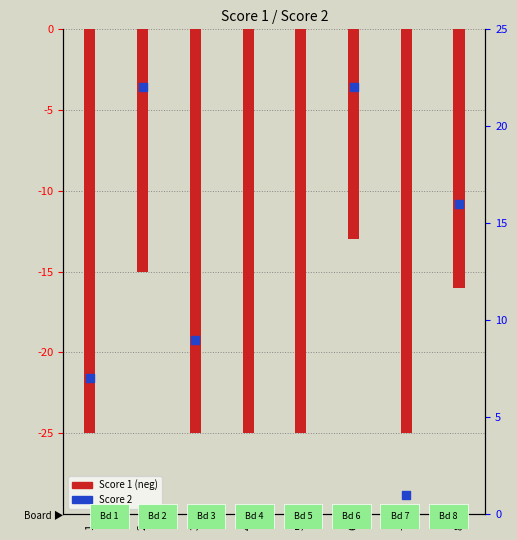

At how many categories does at least one series exceed 20?

2